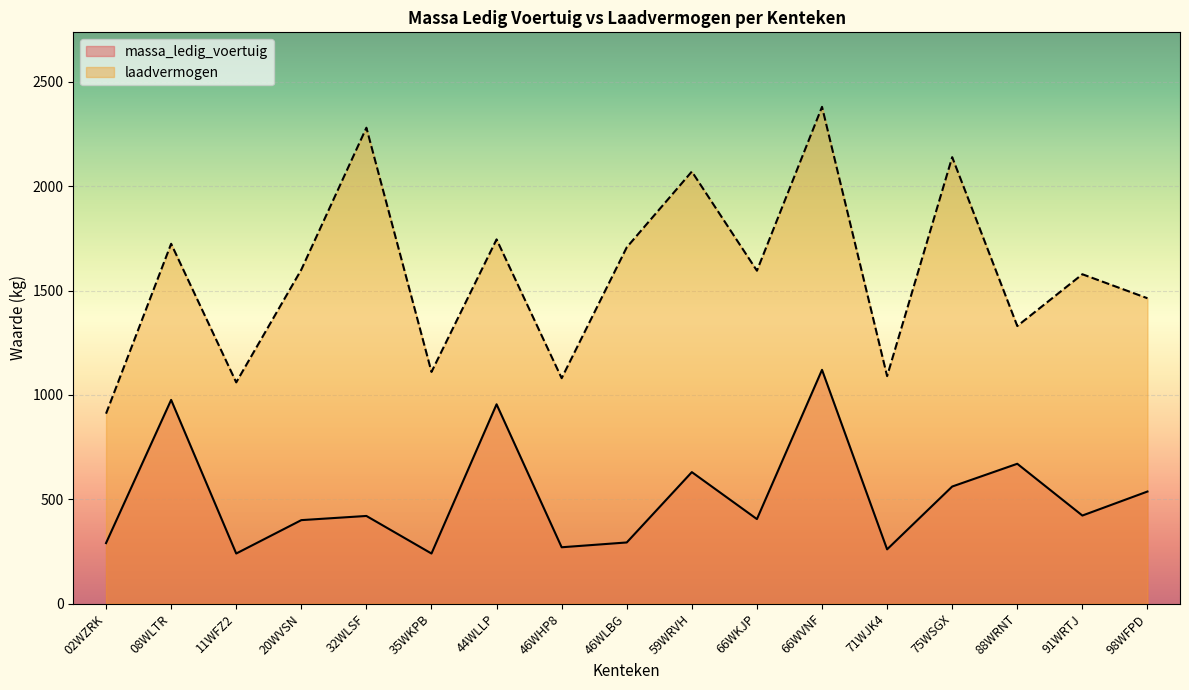

Is the value of massa_ledig_voertuig at 20WVSN greater than the value of laadvermogen at 75WSGX?

No